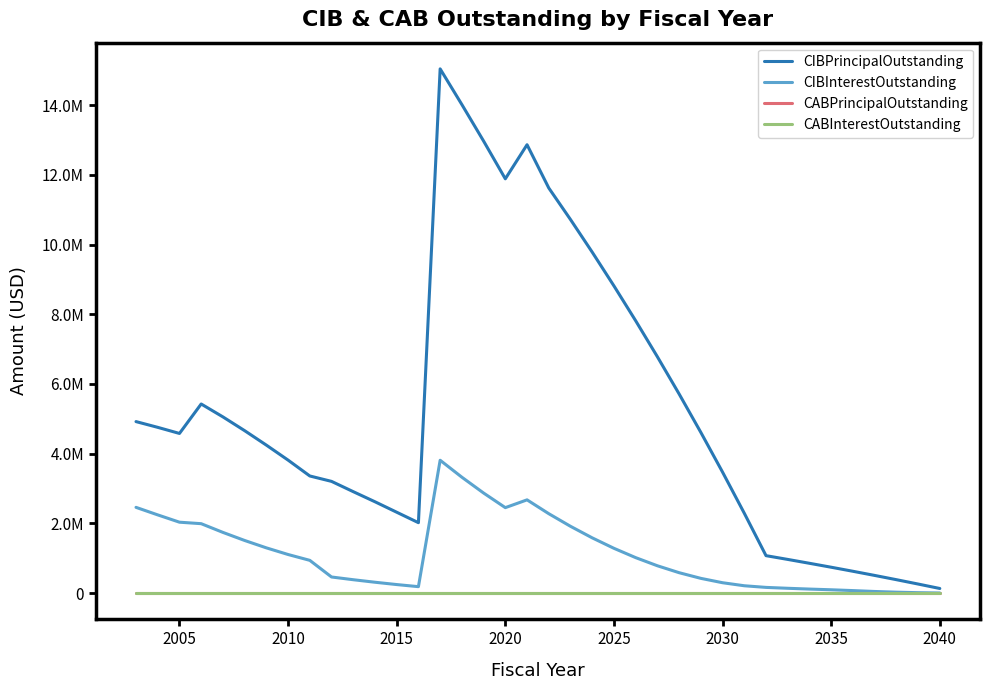

Is this an area chart (filled region under the line)?

No